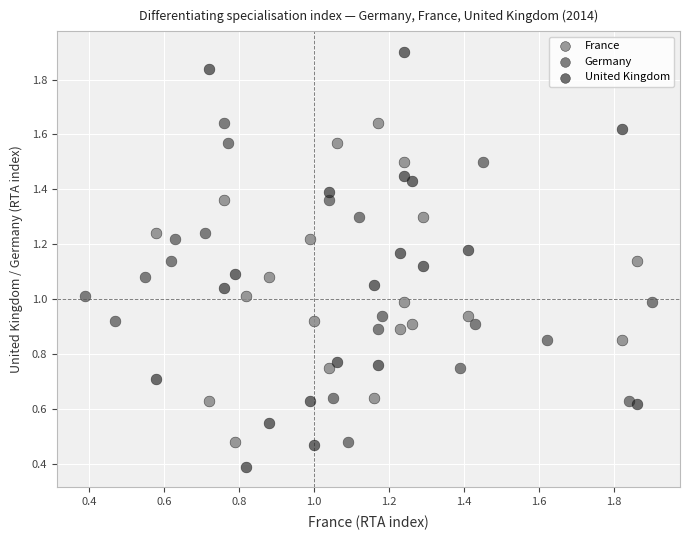

Which series reaches the minimum Y coordinate?

United Kingdom